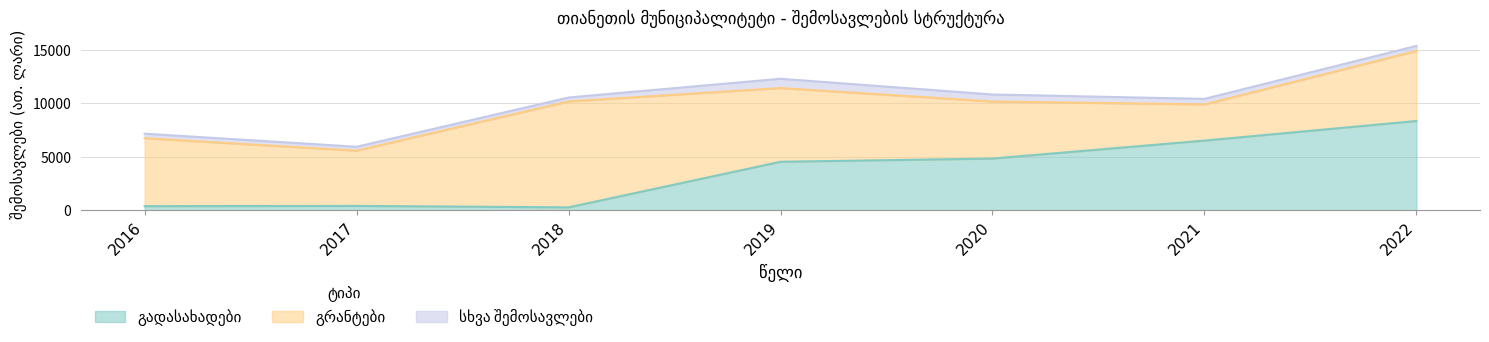

What is the approximate value of გადასახადები at 2020?

4817.0